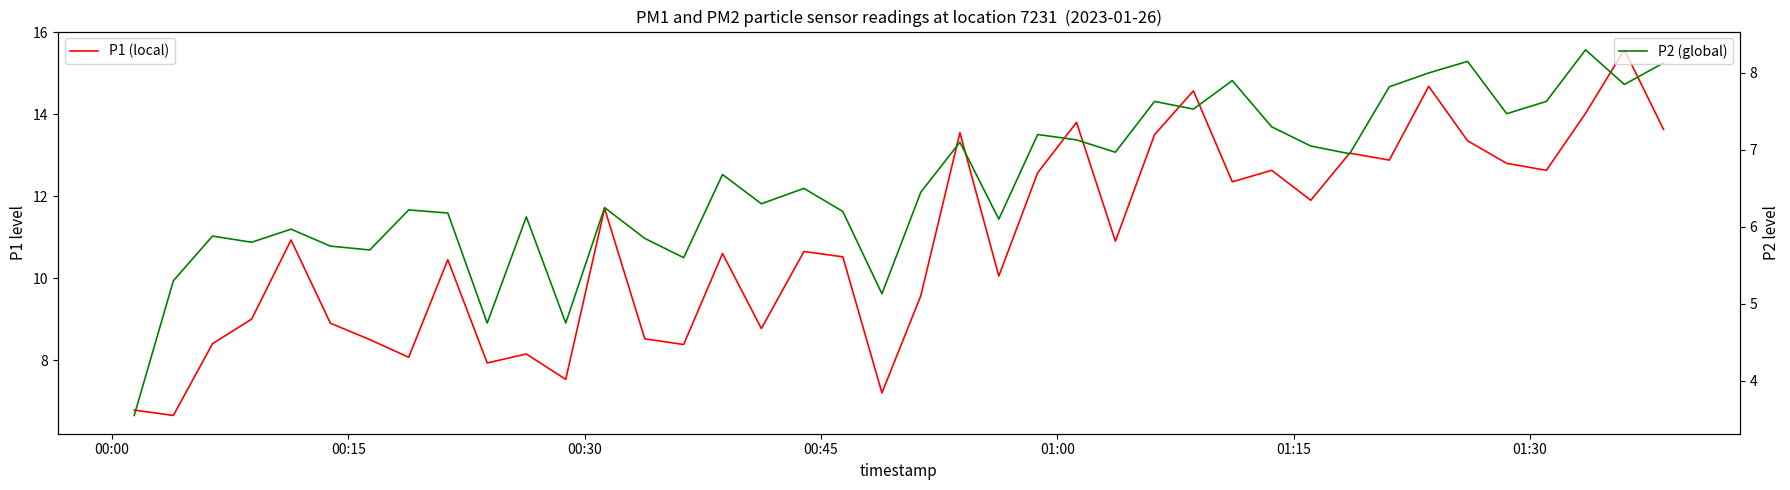

What is the minimum value for P2 (global)?

3.5